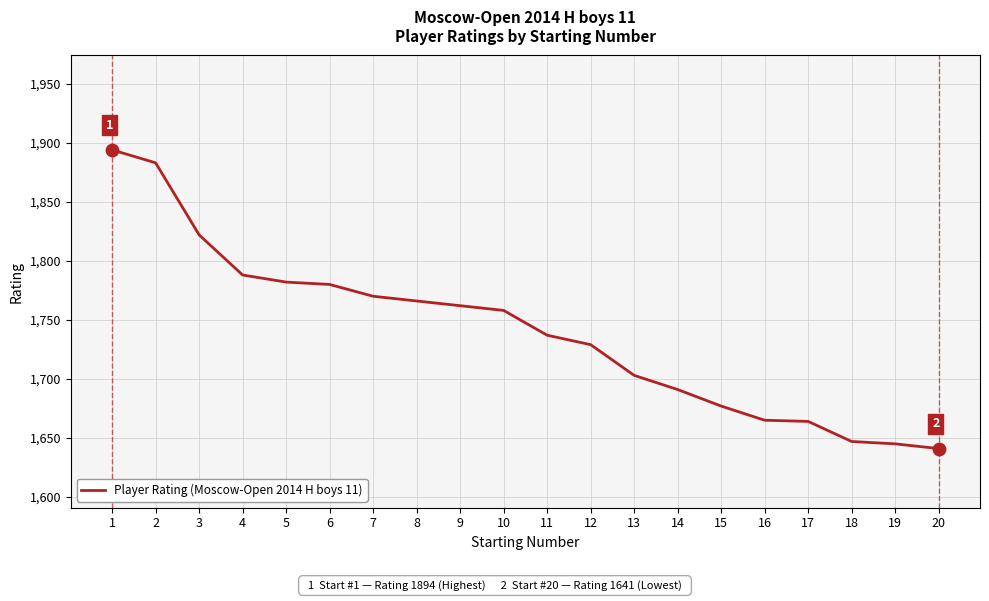

Approximately how many times larger is the value at 17 compared to 14?

1.0